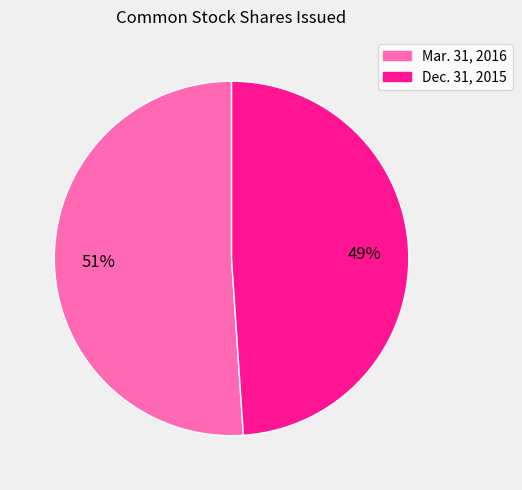

Approximately how many times larger is the value at Mar. 31, 2016 compared to Dec. 31, 2015?

1.0